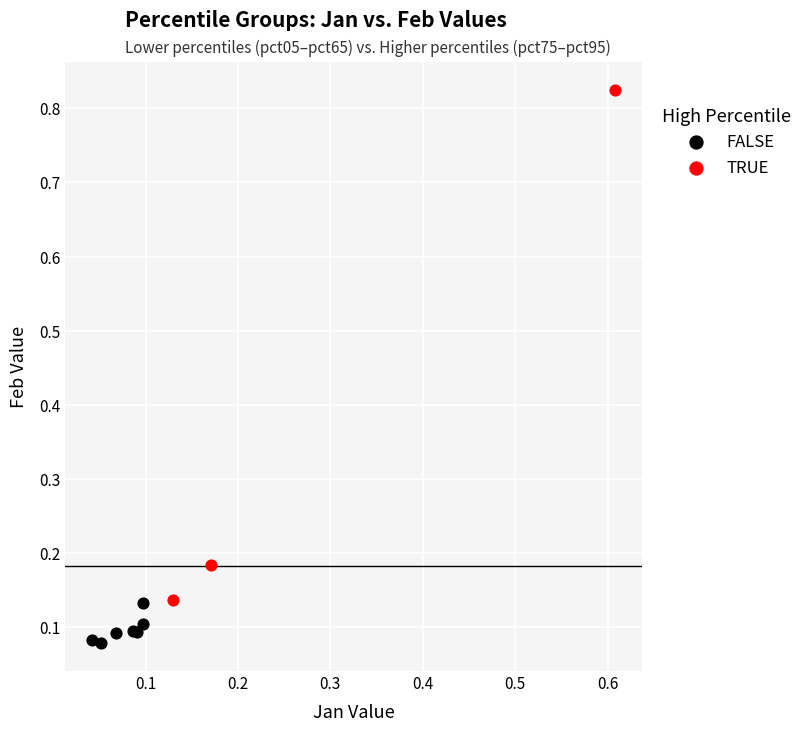

Which series has the largest Y range (max minus min)?

TRUE